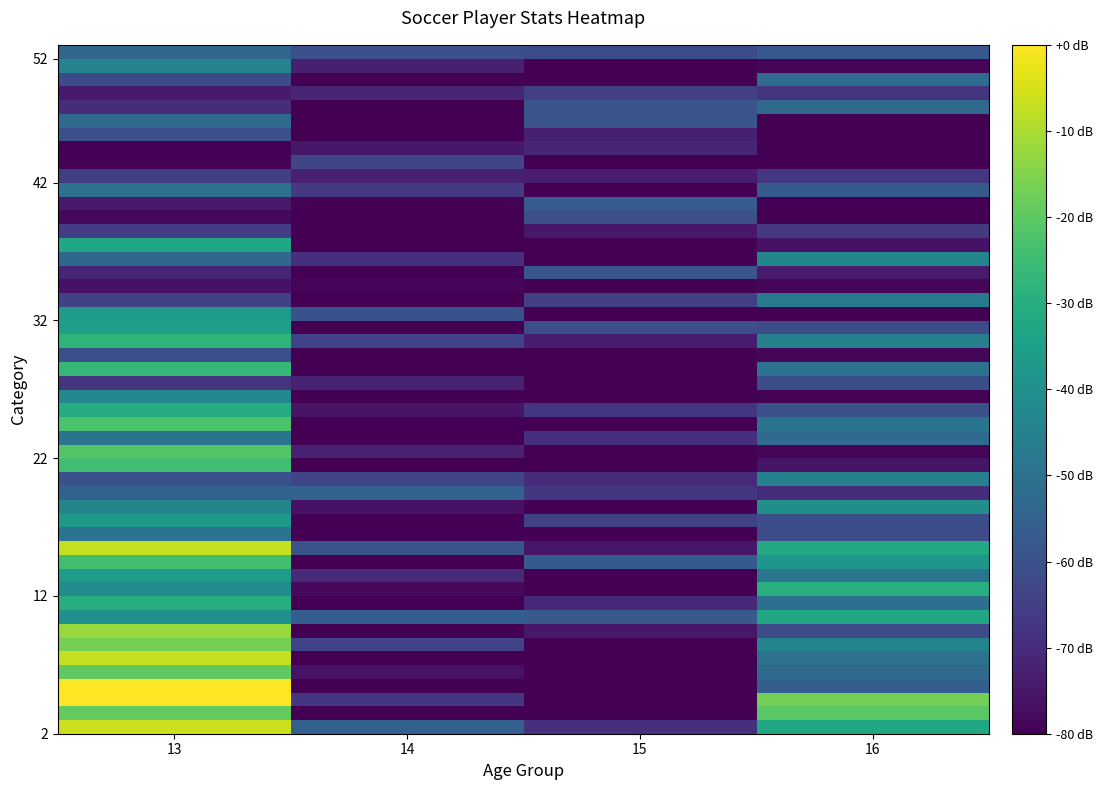

What is the total value across all series at 15?

-320.0